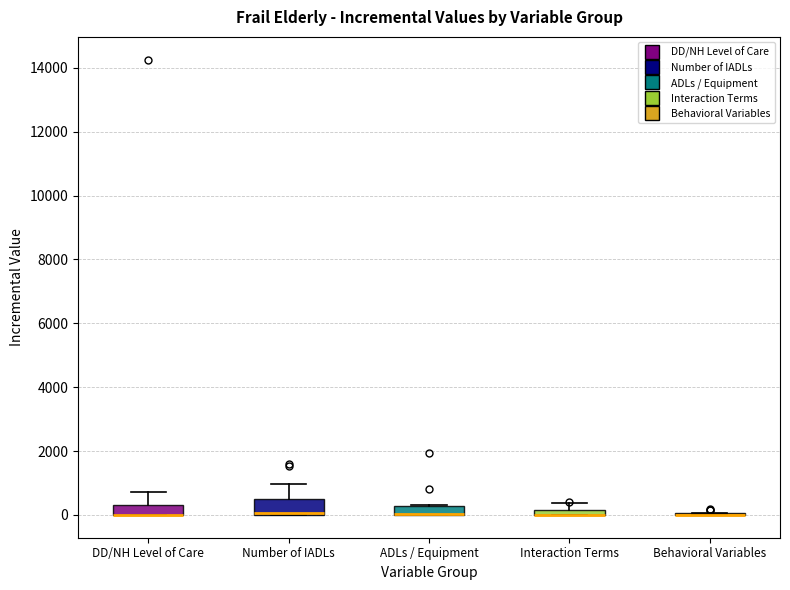

Where is the lower edge of the box for DD/NH Level of Care on the y-axis? The values are not printed on the chart, so give them approximately, as read against the axis.

0